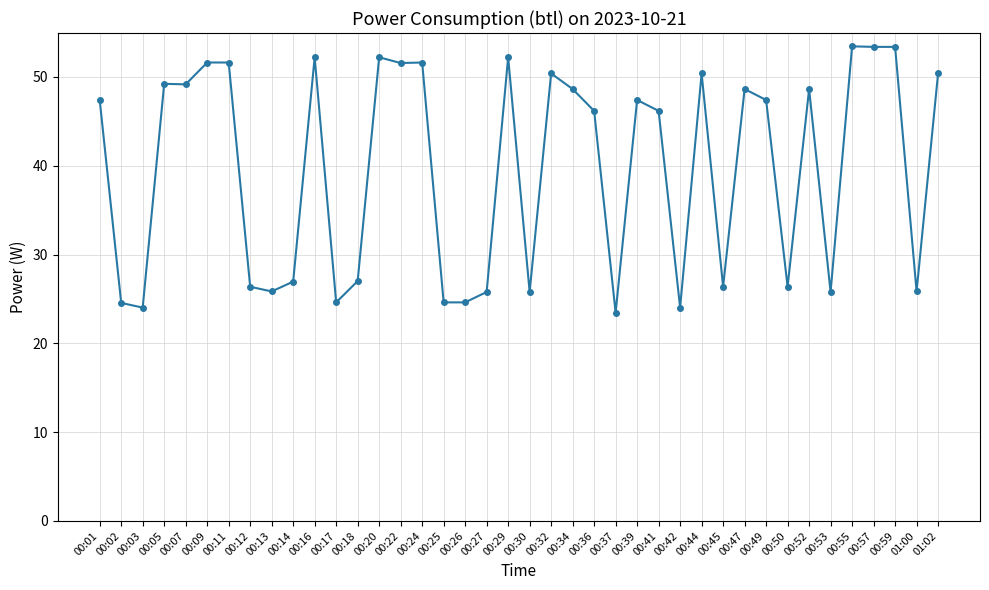

What is the smallest value displayed?

23.4